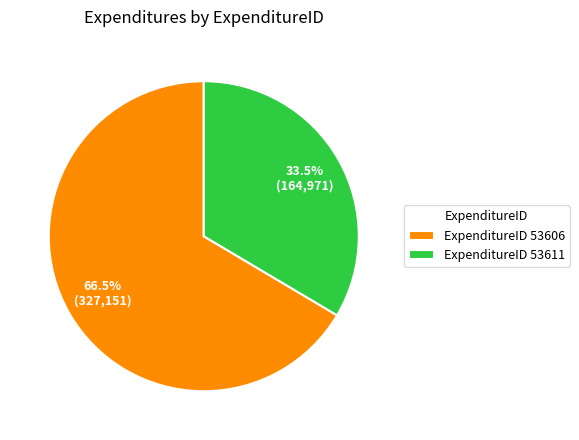

Is ExpenditureID 53611 the majority of the pie?

No